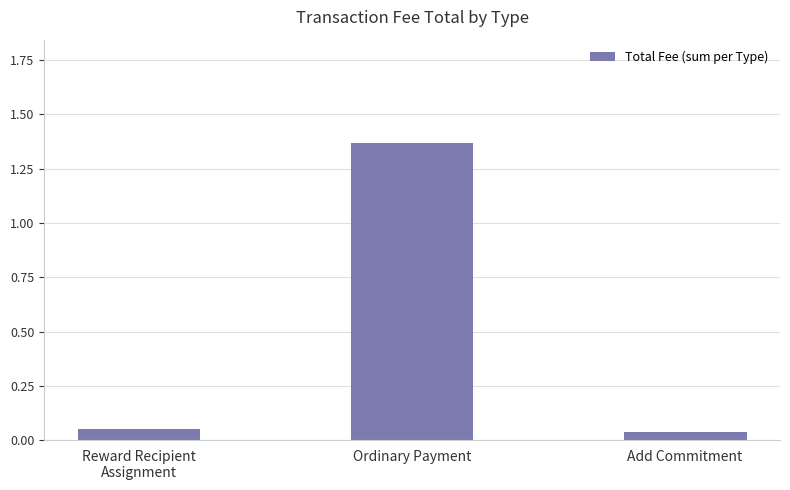

What is the label of the 3rd bar from the left?

Add Commitment